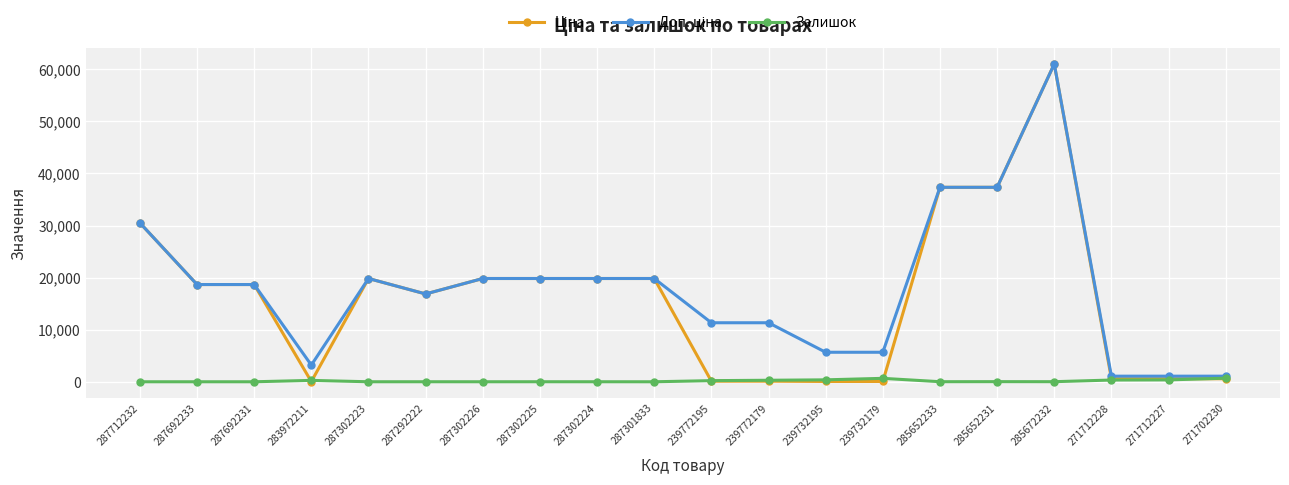

At which category is the sum across all series the highest?

285672232